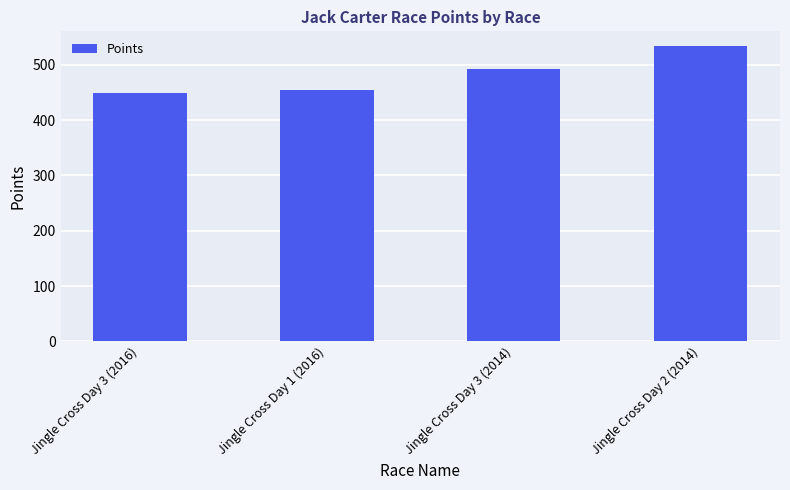

True or false: the data shows 246.7 at Jingle Cross Day 1 (2016).

False